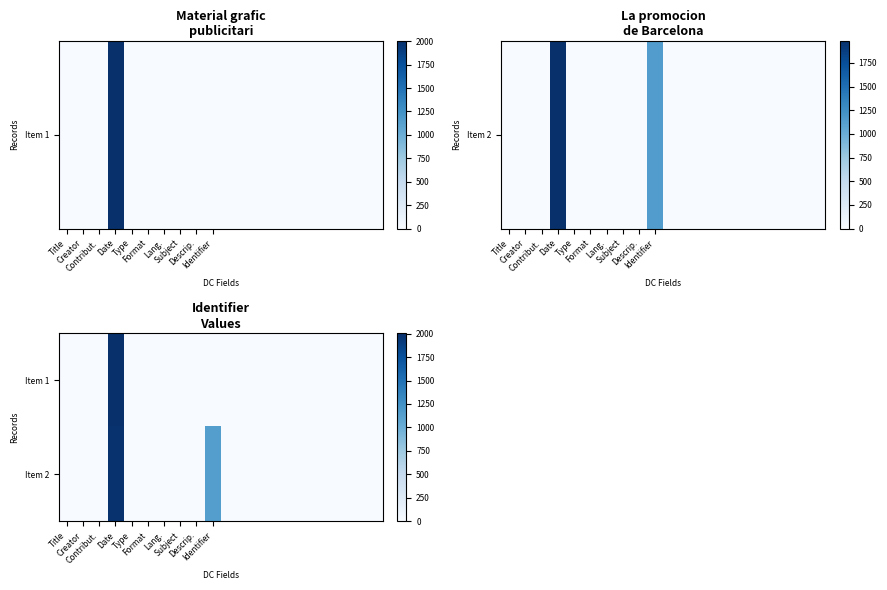

At which category is the sum across all series the highest?

Date